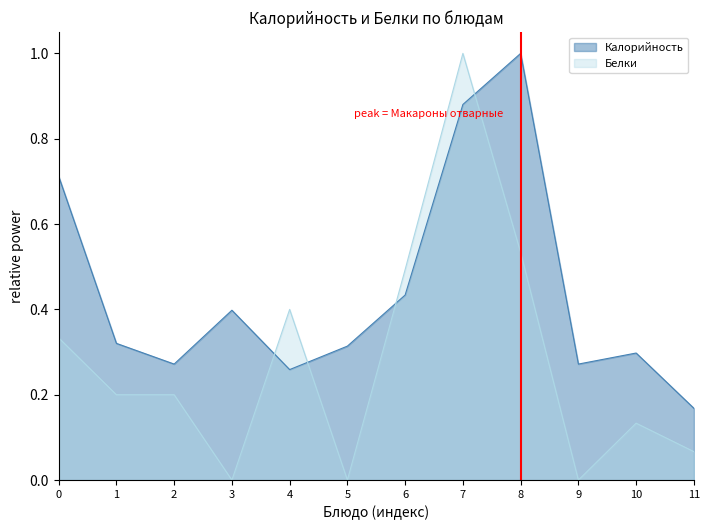

How many Калорийность values are between 0 and 1?

12